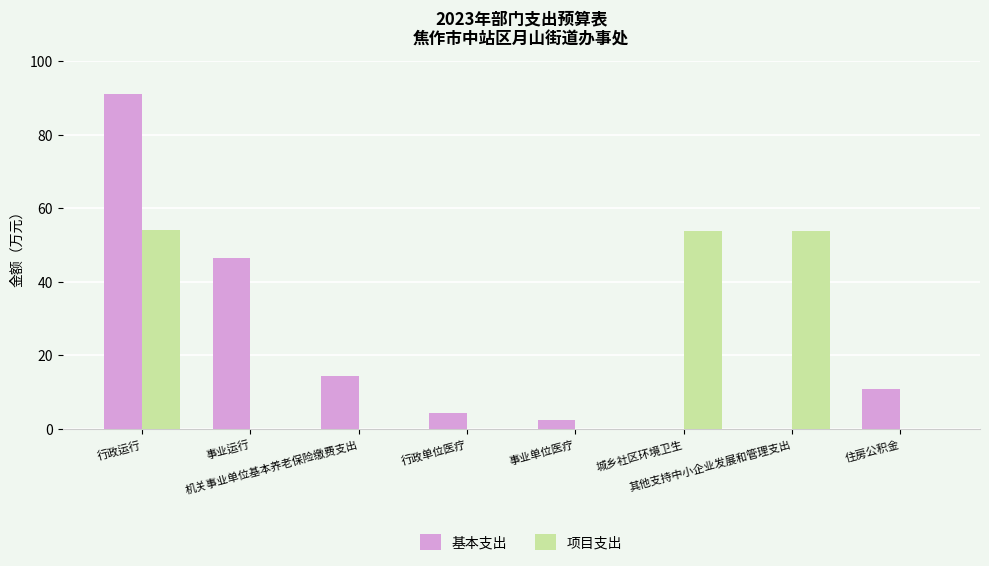

What is the sum of all 项目支出 values?

162.2